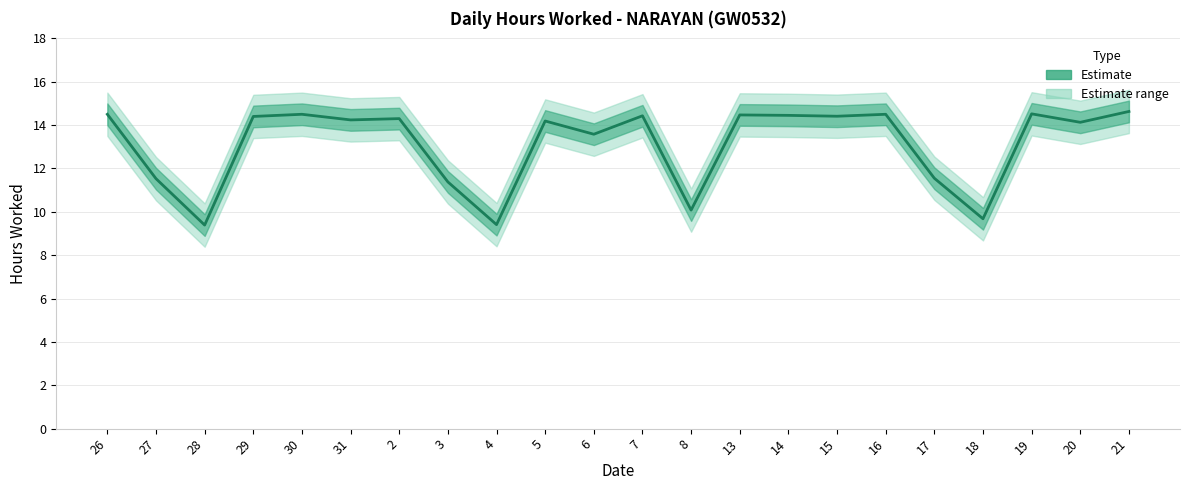

How many lines are shown in the chart?

1